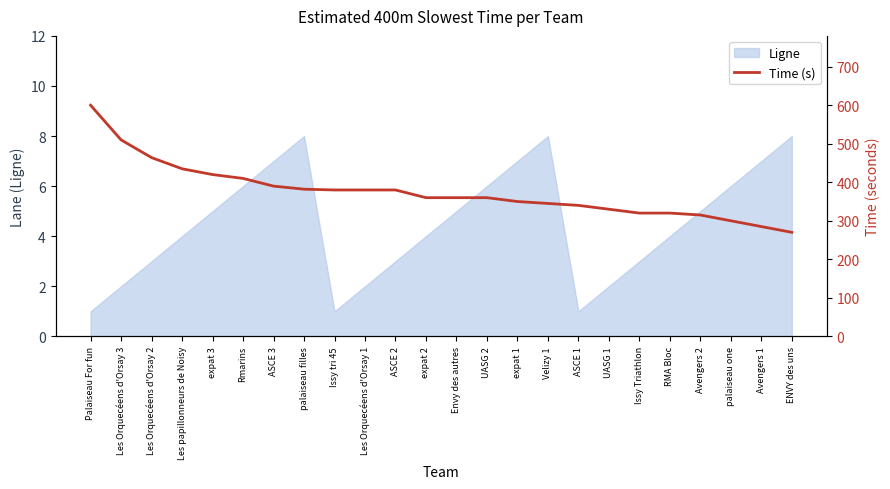

Is it true that the value at expat 2 is 202?

False